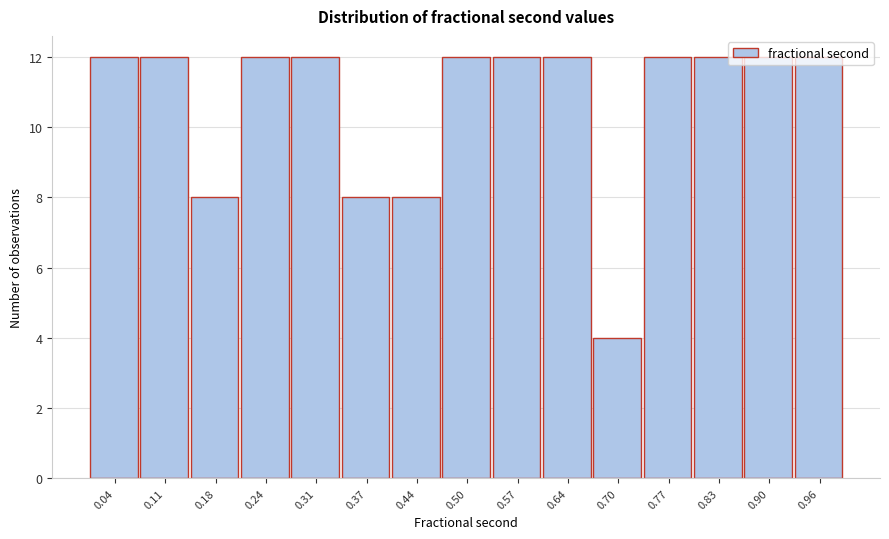

Reading left to right, transcribe this chart: for each bar, give the range it covers on the x-axis and its height. Neither the bar edges nor the heights are printed on the chart, so give them approximately, as read against the axes.

0.01 to 0.08: 12
0.08 to 0.14: 12
0.14 to 0.21: 8
0.21 to 0.27: 12
0.27 to 0.34: 12
0.34 to 0.41: 8
0.41 to 0.47: 8
0.47 to 0.54: 12
0.54 to 0.60: 12
0.60 to 0.67: 12
0.67 to 0.73: 4
0.73 to 0.80: 12
0.80 to 0.87: 12
0.87 to 0.93: 12
0.93 to 1.00: 12